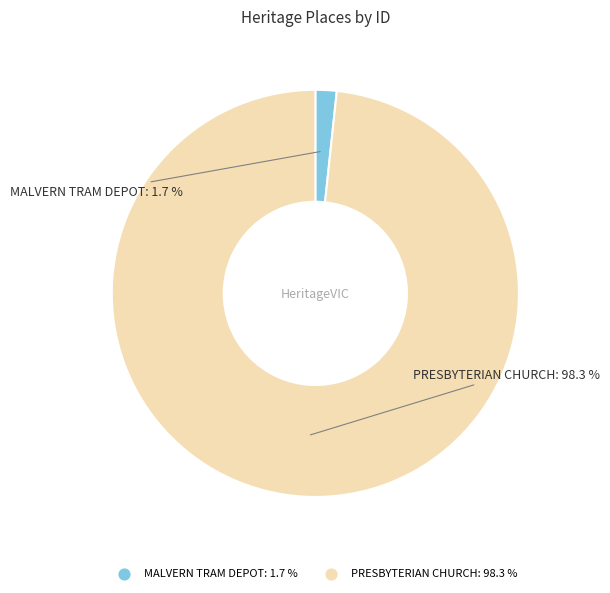

Which category has the smallest portion of the pie?

MALVERN TRAM DEPOT